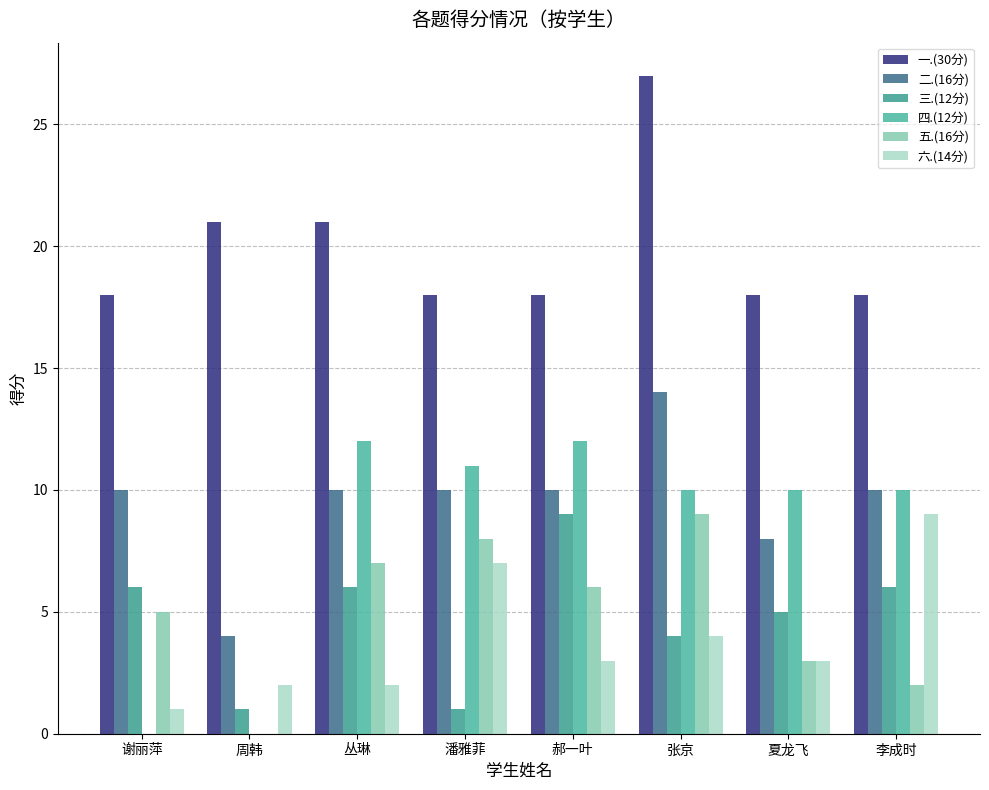

At which category does the chart reach its minimum across all series?

谢丽萍